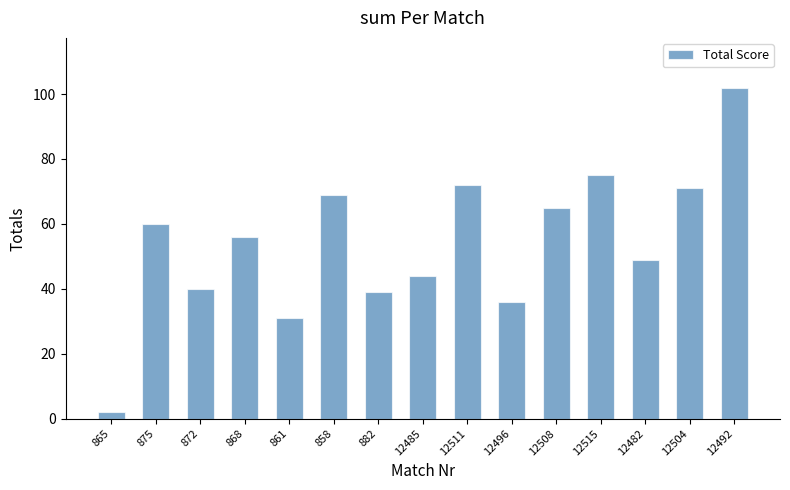

At which category does the chart reach its peak across all series?

12492